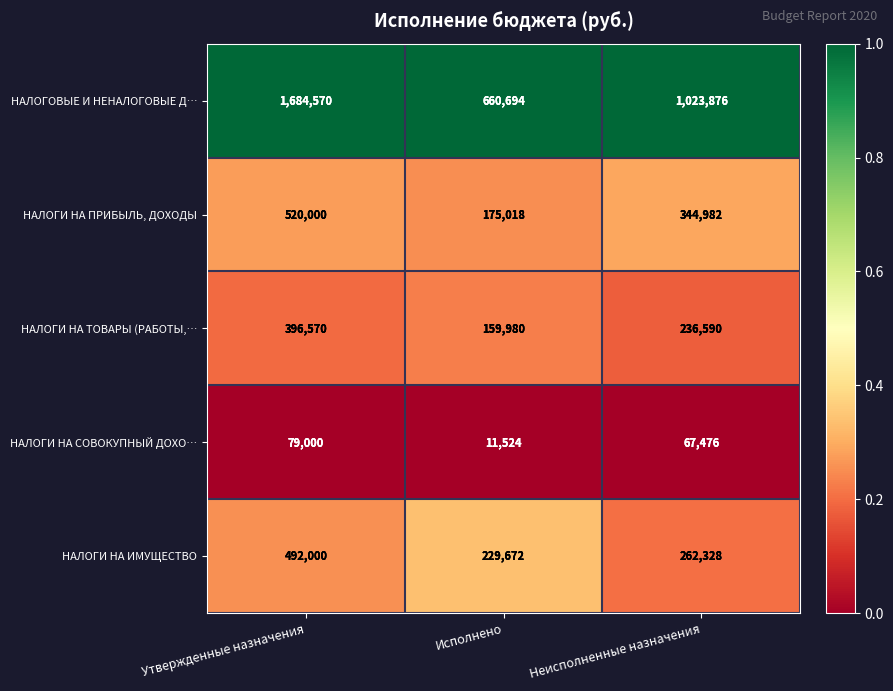

What is the minimum value for НАЛОГОВЫЕ И НЕНАЛОГОВЫЕ Д…?

660694